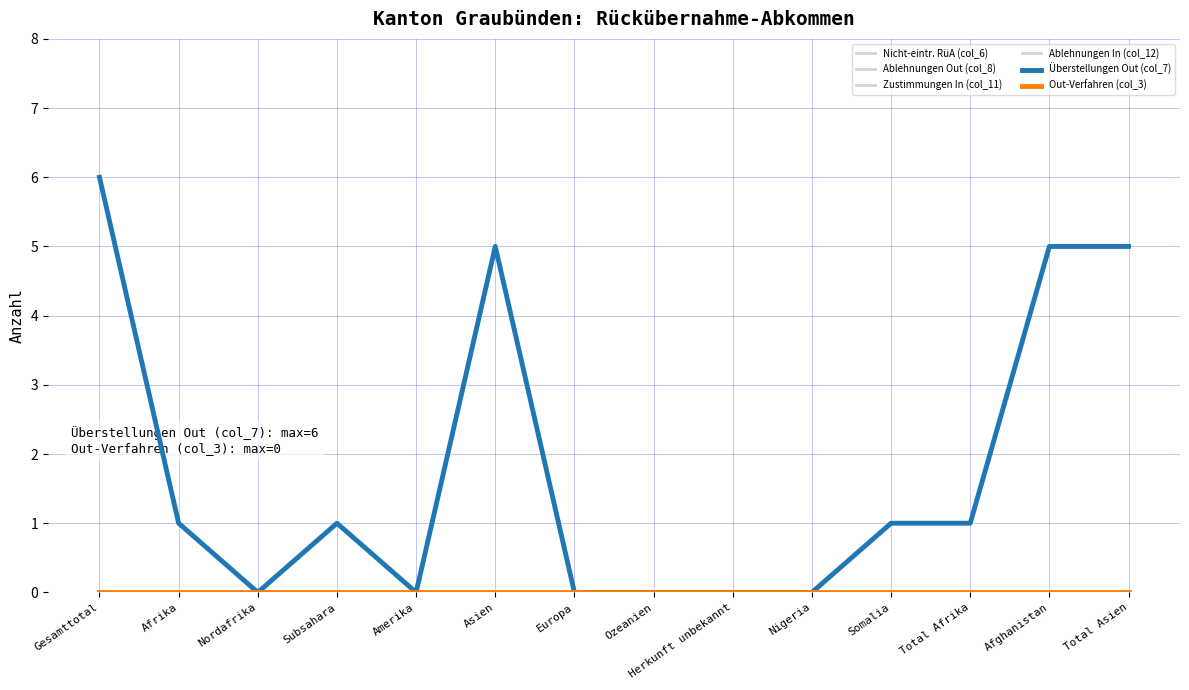

How many interior local valleys does the Überstellungen Out (col_7) series have?

2